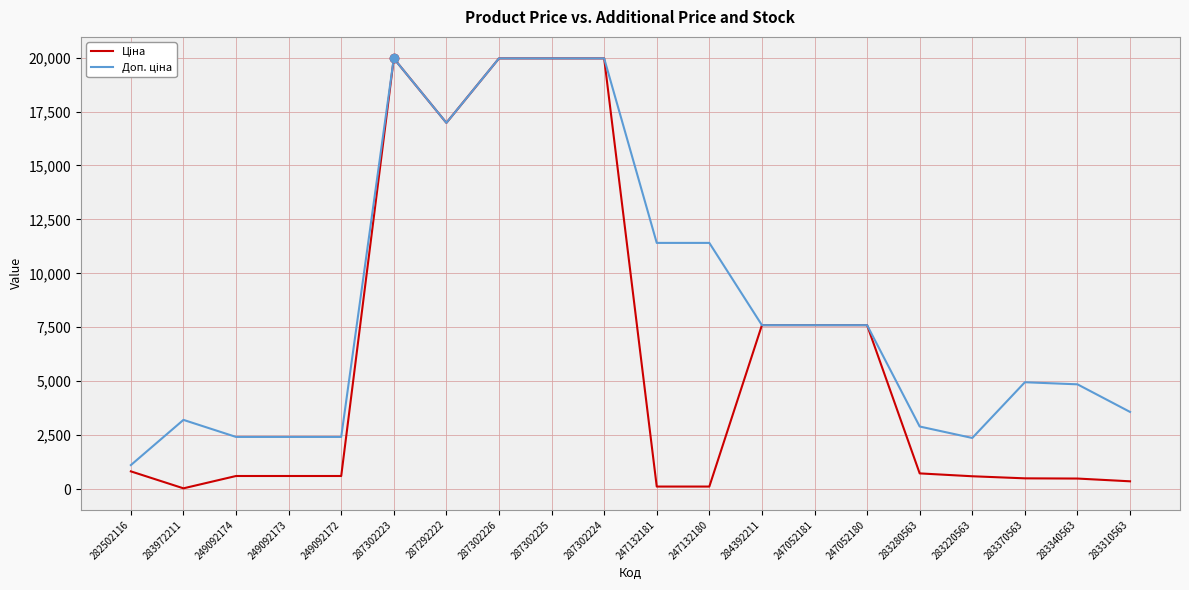

At which category is the sum across all series the highest?

287302223